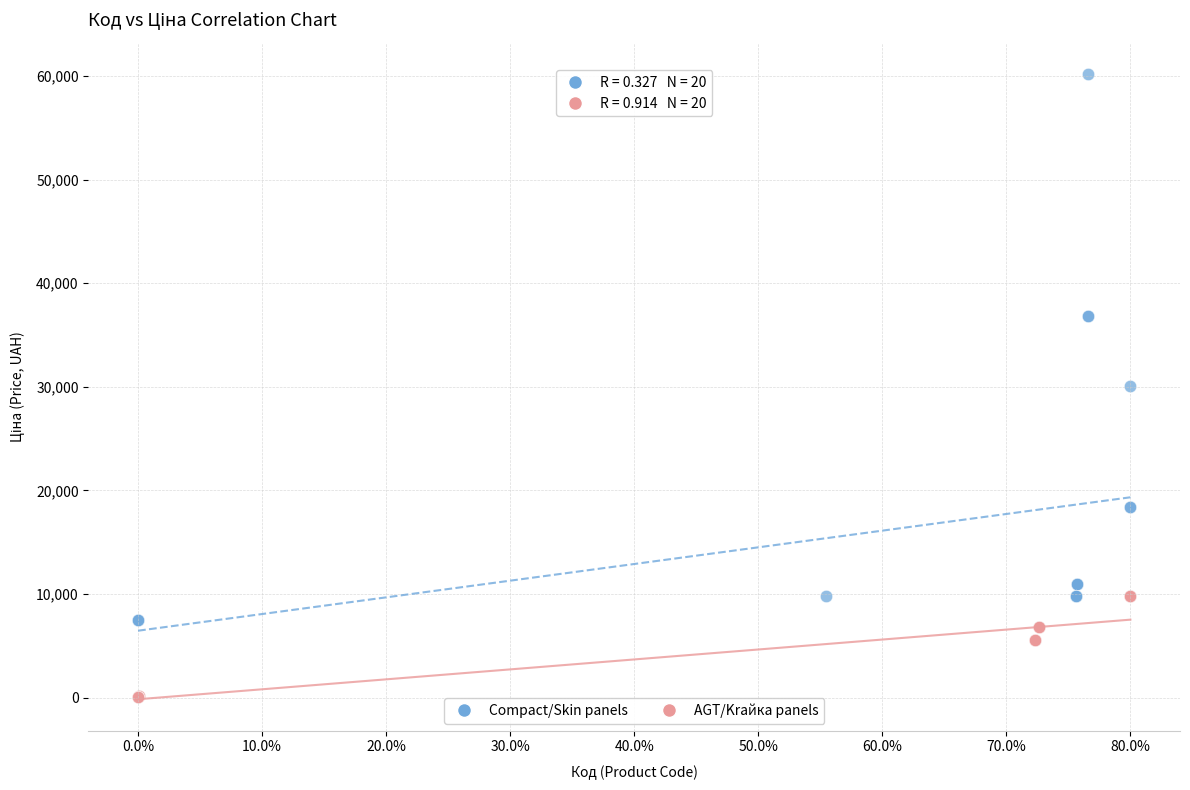

Which series contains the lowest Y value?

AGT/Krайка panels